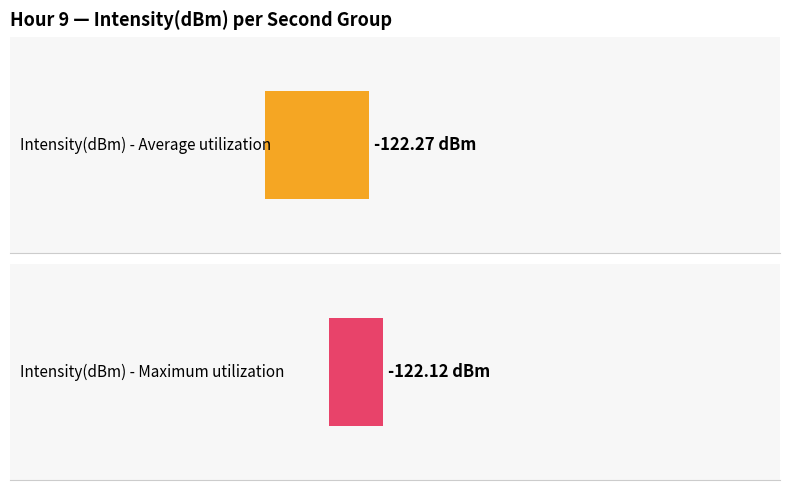

Is the value of Average utilization at 6 greater than the value of Maximum utilization at 2?

No